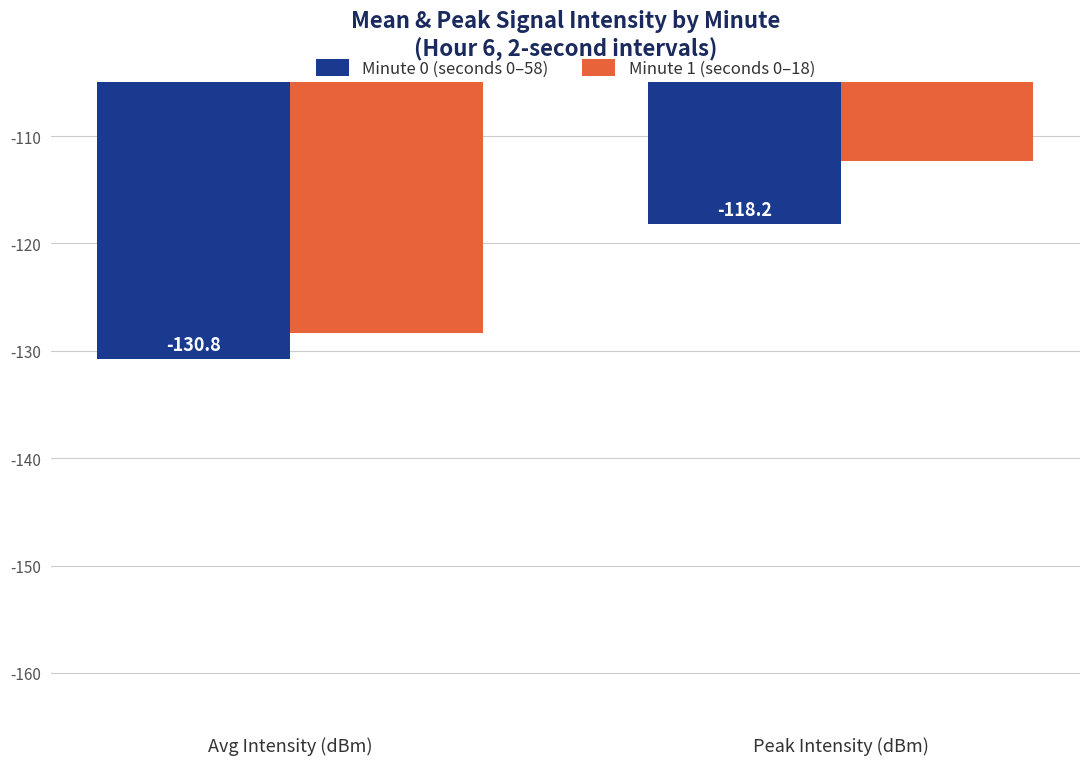

Are the bars grouped side by side (vs. stacked)?

Yes